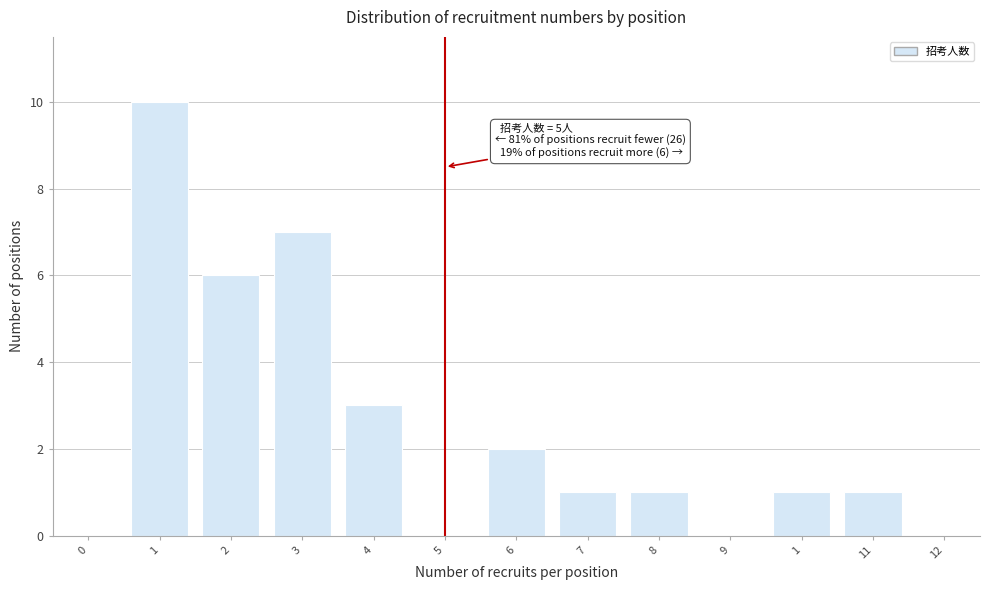

How many distinct data groups are displayed?

1